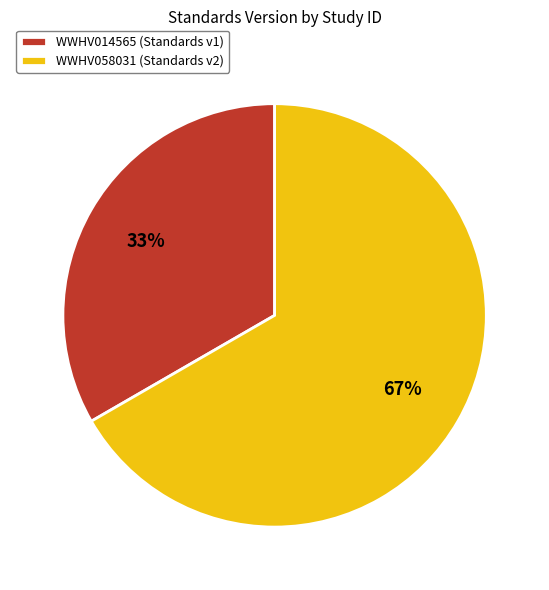

Is the sum of WWHV058031 (Standards v2) and WWHV014565 (Standards v1) greater than half?

Yes